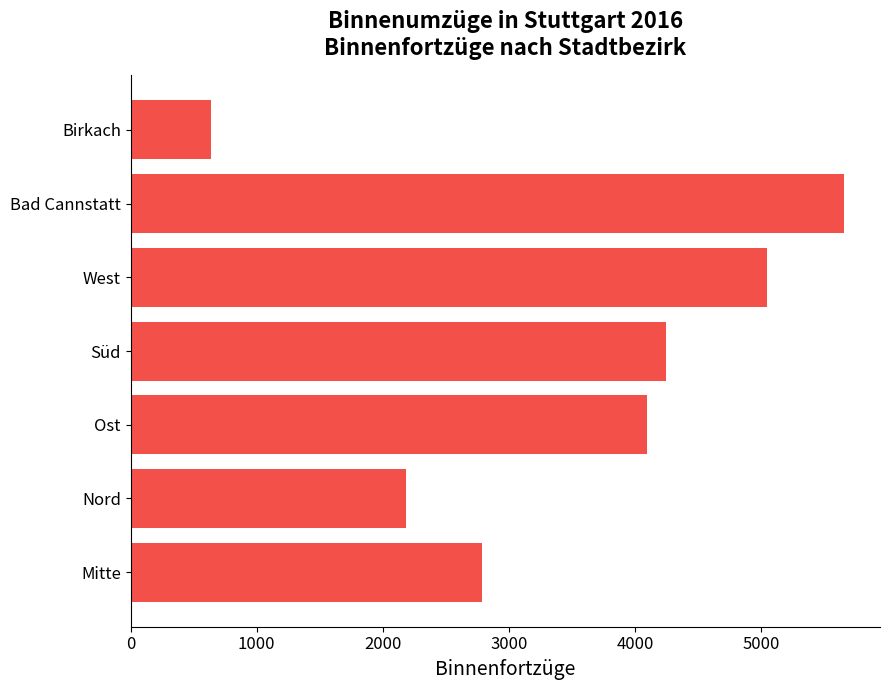

Reading bottom to top, transcribe all the data shown in this chart.

2791	2181	4098	4244	5045	5662	638